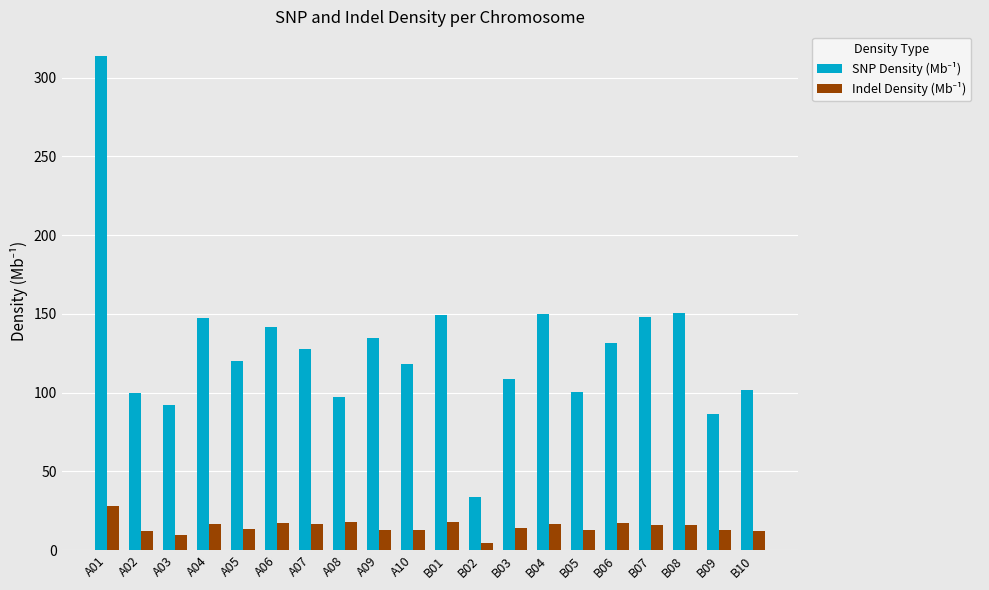

At which category is the sum across all series the highest?

A01